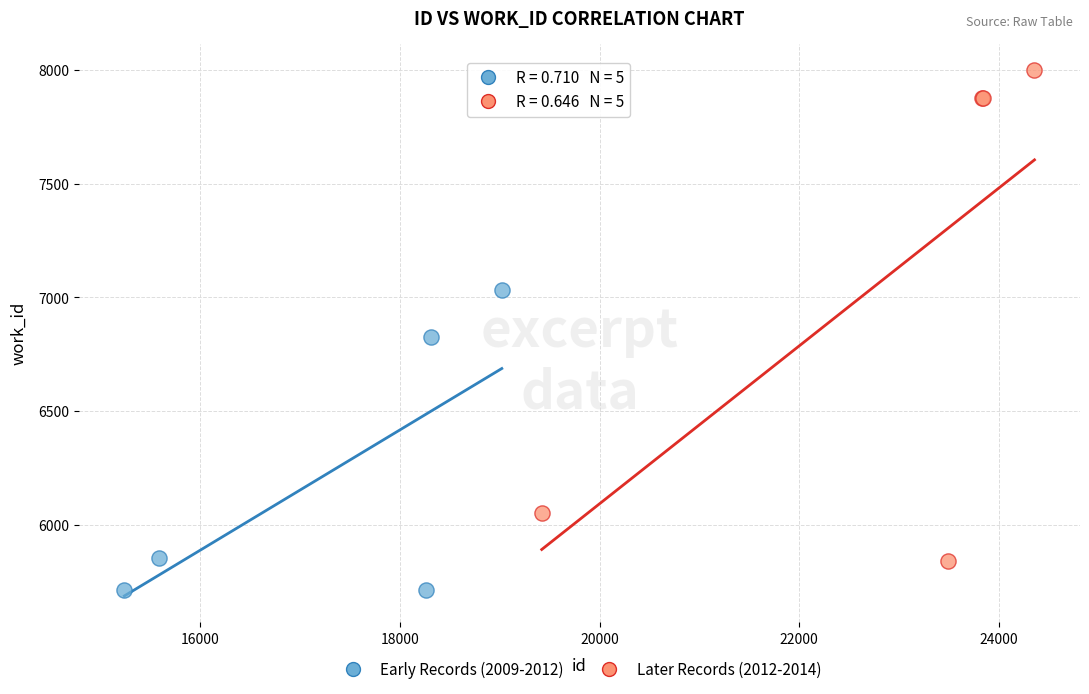

Which series reaches the minimum Y coordinate?

Early Records (2009-2012)